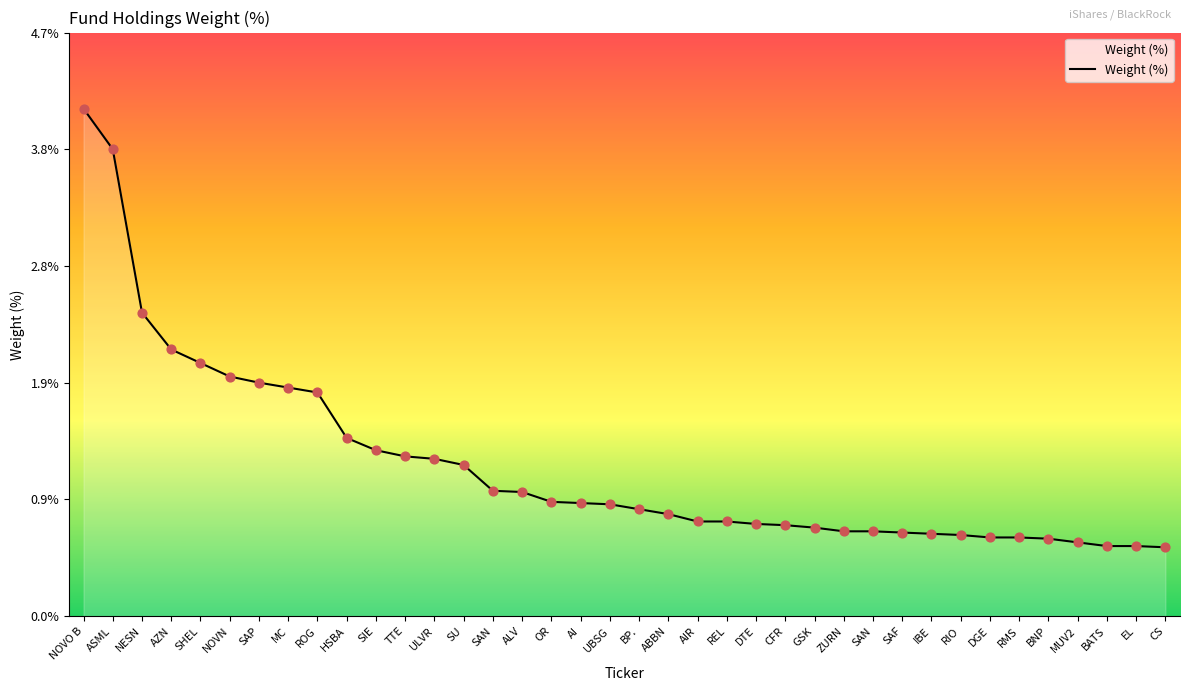

Which has a higher value, ASML or MUV2?

ASML